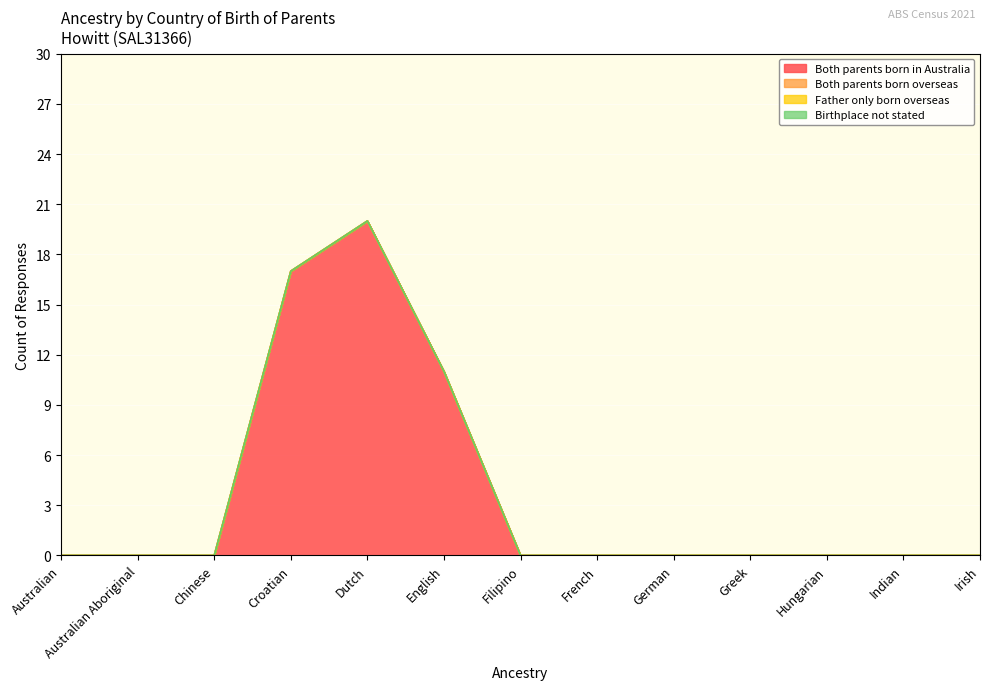

What are all the series names shown in the legend?

Both parents born in Australia, Both parents born overseas, Father only born overseas, Birthplace not stated